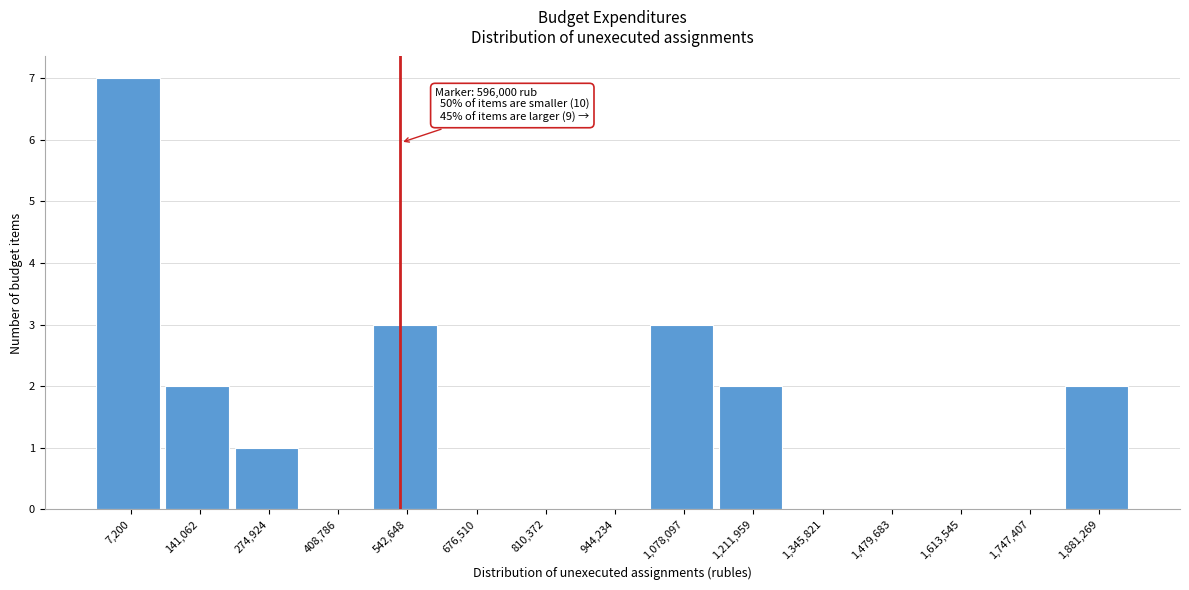

Reading right to left, what are all the values shown in this chart?

1,881,269=2	1,747,407=0	1,613,545=0	1,479,683=0	1,345,821=0	1,211,959=2	1,078,097=3	944,234=0	810,372=0	676,510=0	542,648=3	408,786=0	274,924=1	141,062=2	7,200=7